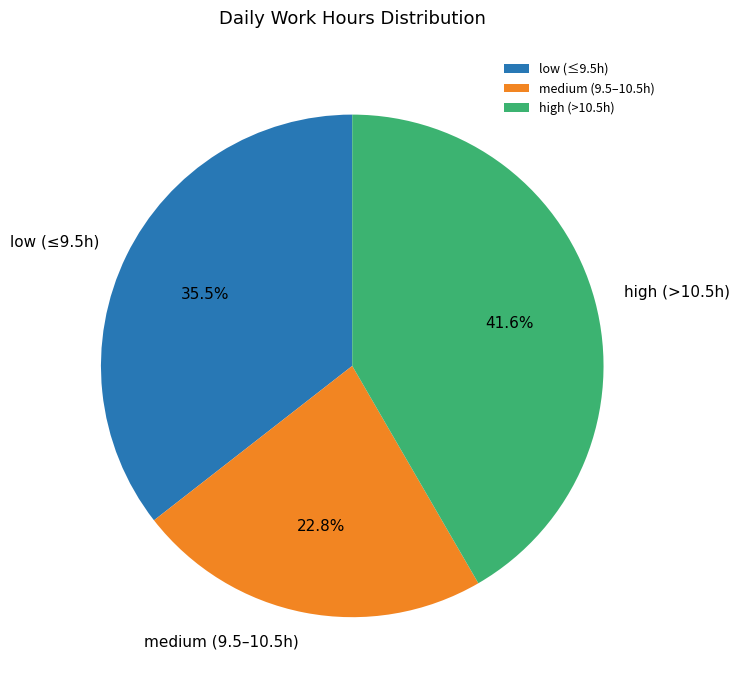

To the nearest percent, what is the difference between the largest and smallest slice percentages?

19%